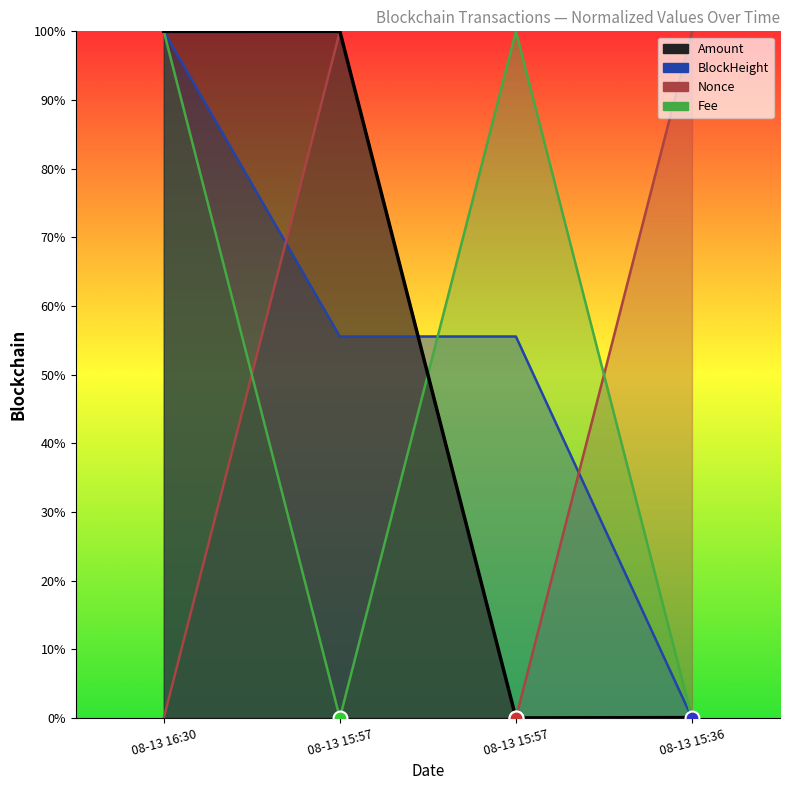

Which series has the largest total across all categories?

BlockHeight